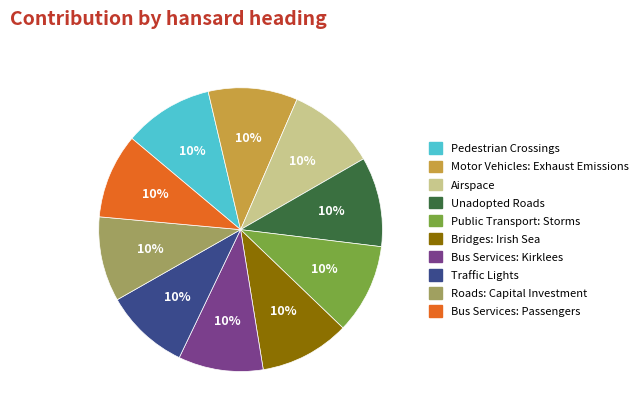

Is it true that Bus Services: Kirklees is 1% of the pie?

False